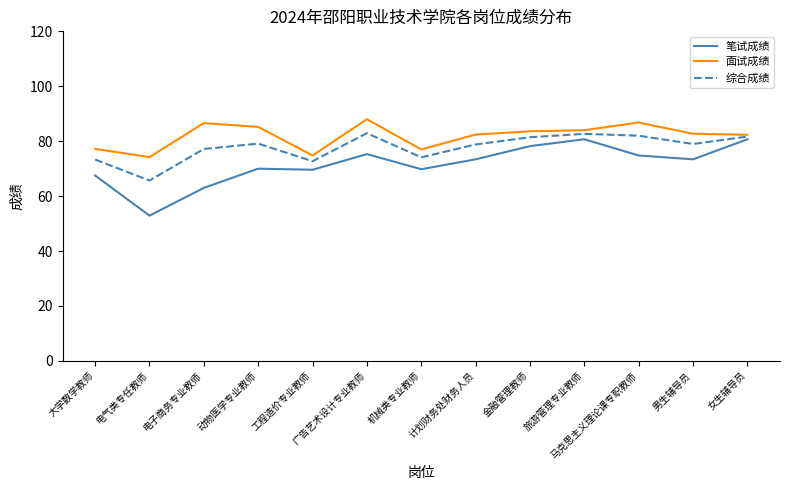

Between 电气类专任教师 and 电子商务专业教师, which series saw the biggest shift?

面试成绩